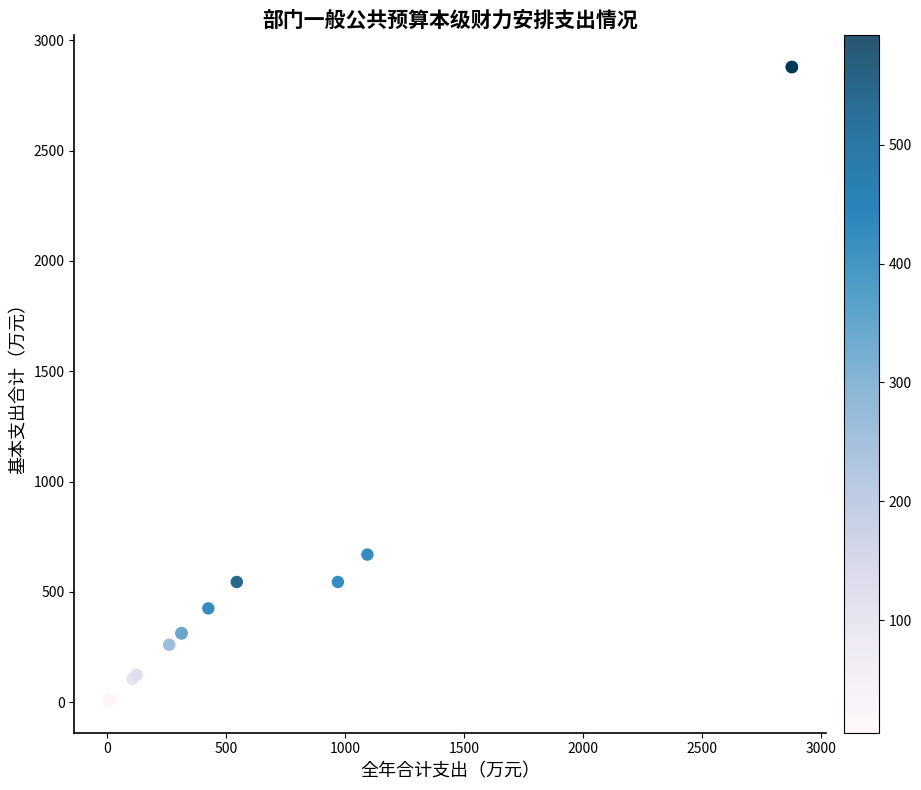

What Y value in the scatter plot is closest to 1441?

668.9